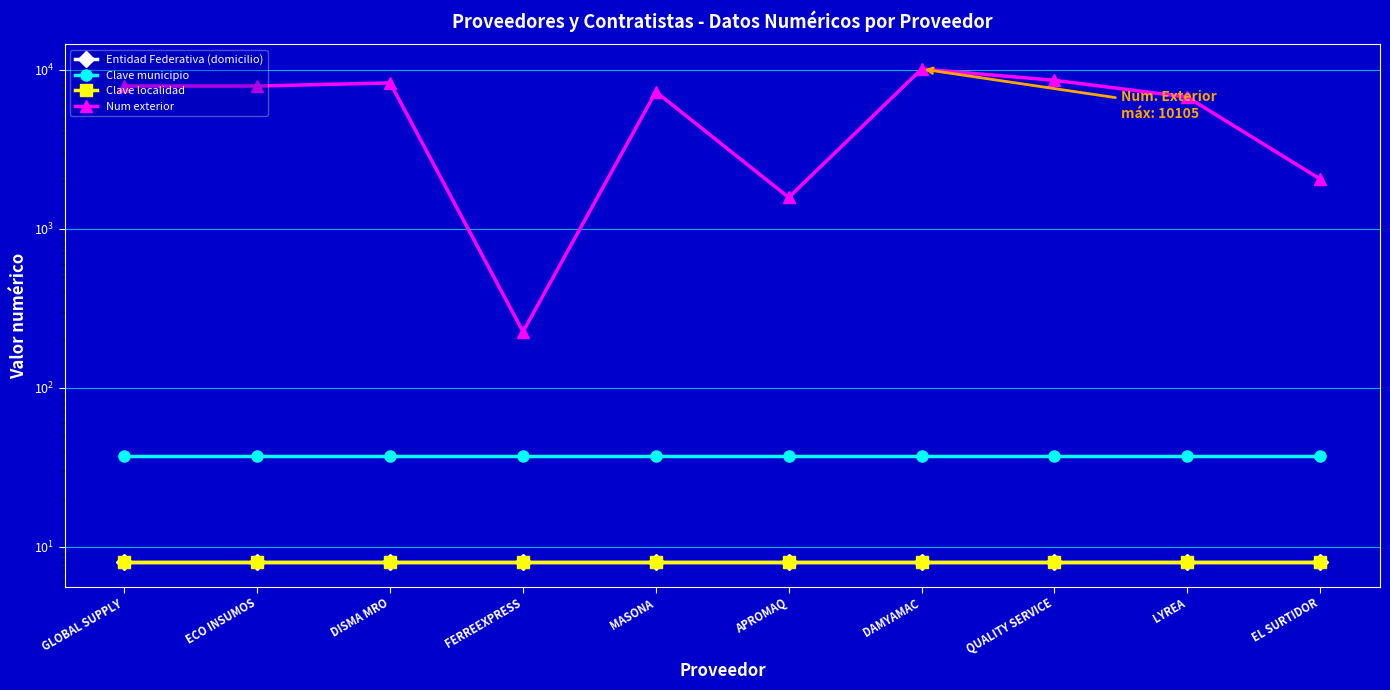

At which label is Clave localidad closest to 8?

GLOBAL SUPPLY